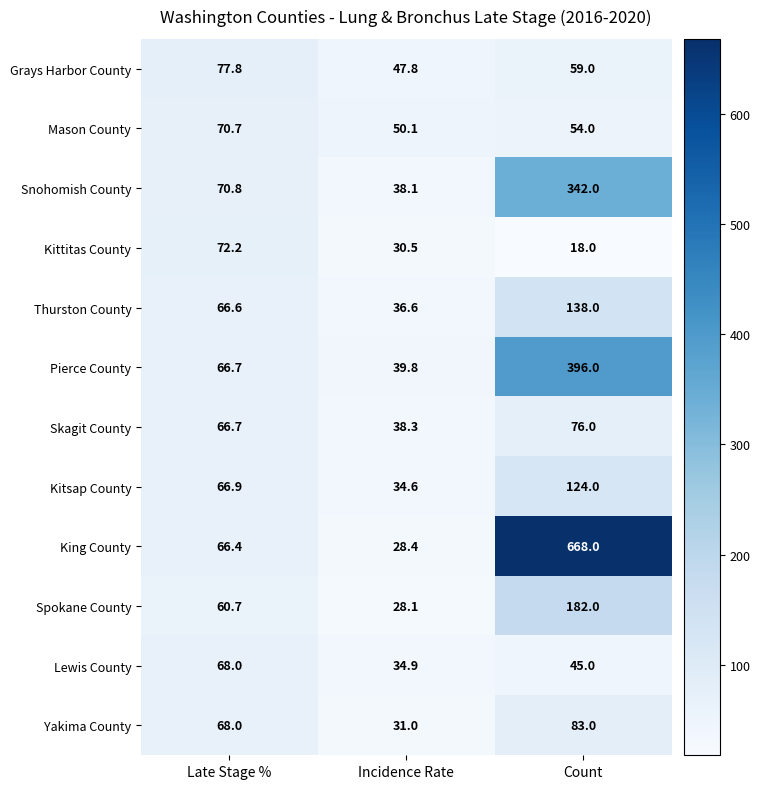

True or false: Spokane County has a value of 44.6 at Incidence Rate.

False